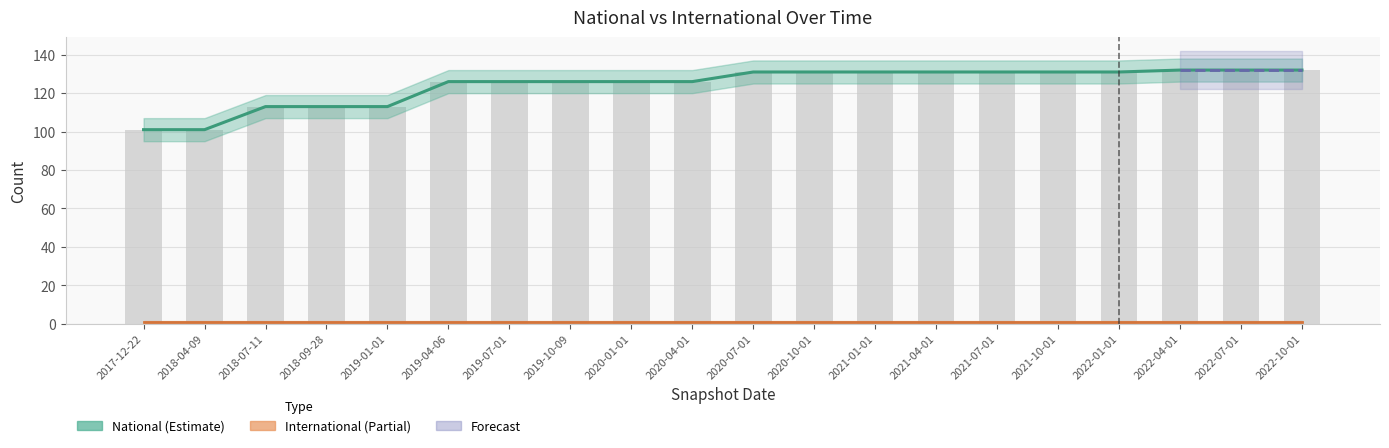

At which label does the data first exceed 131?

2022-04-01